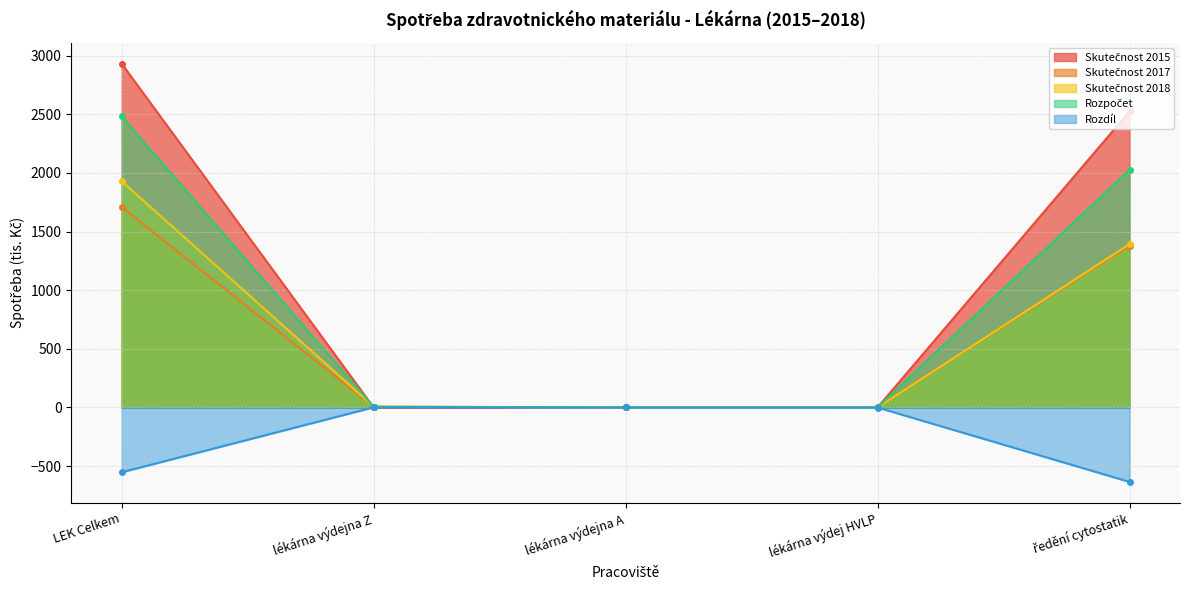

How many distinct data groups are displayed?

5